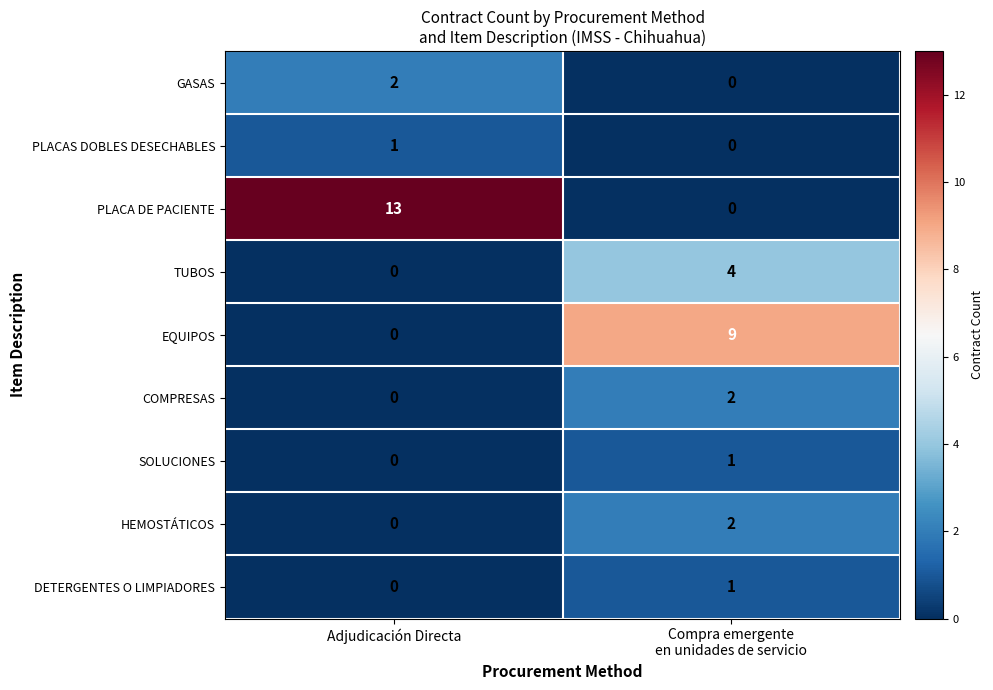

The GASAS series shows 2 at Adjudicación Directa. True or false?

True